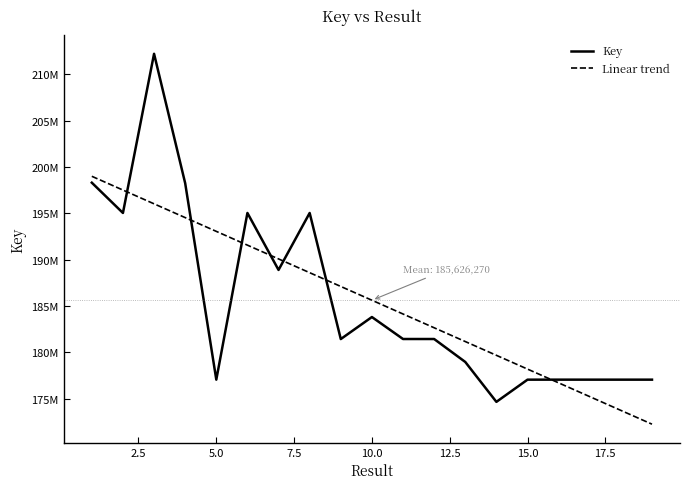

What is the value of the 2nd point from the left?

195041826